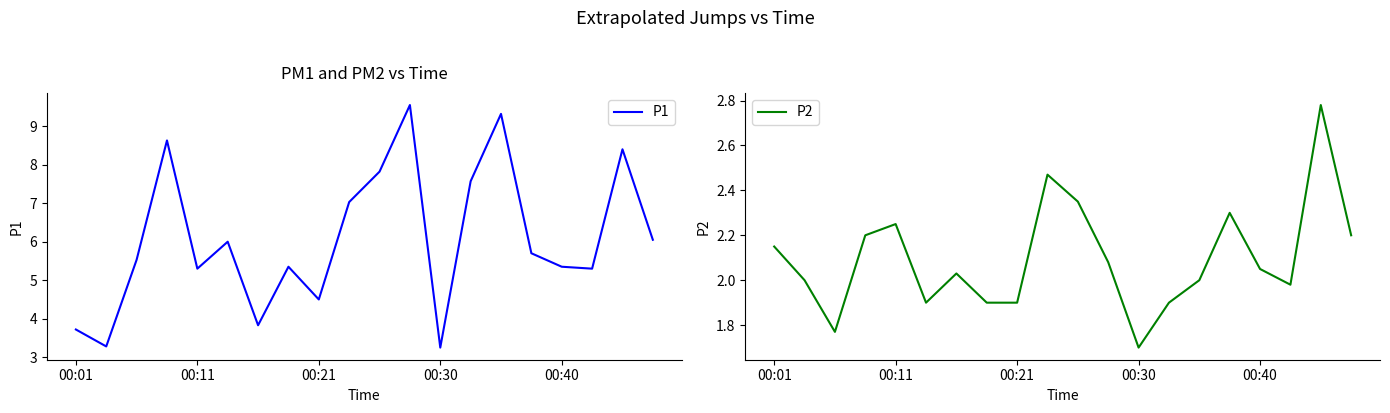

Is it true that P1 equals 9.4 at 00:11?

False